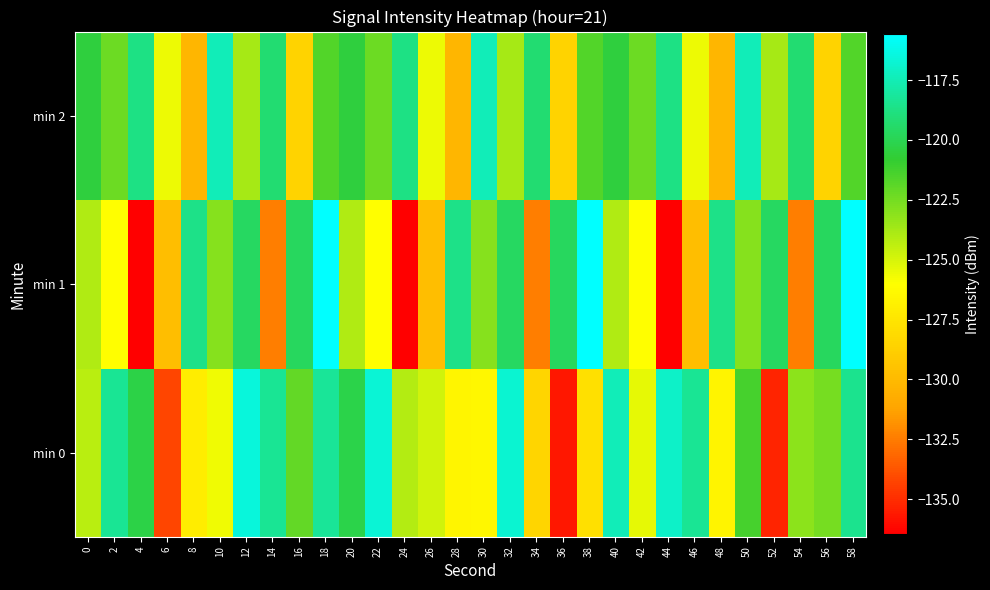

Which has a higher value, 46 or 52?

46